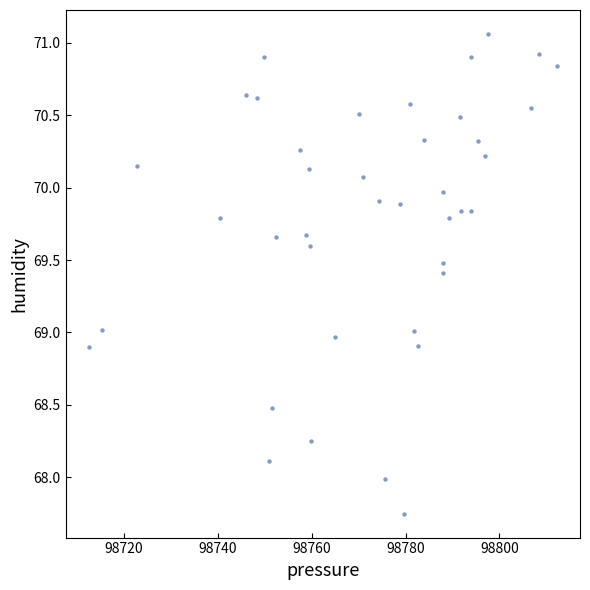

What is the range of X values (max minus min)?

99.7